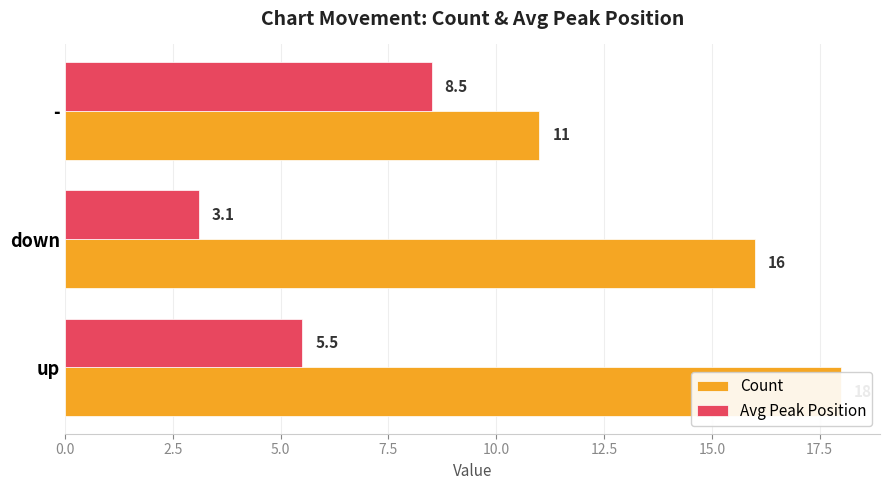

Which series changed the most between up and -?

Count